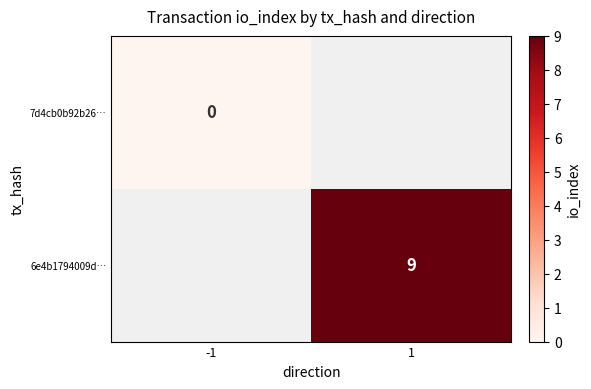

True or false: 6e4b1794009d… has a value of 5 at 1.

False